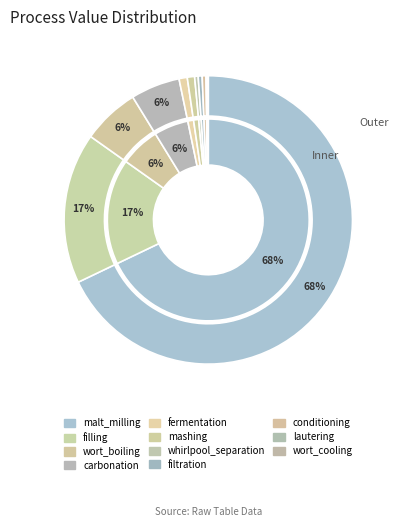

Is wort_cooling the majority of the pie?

No